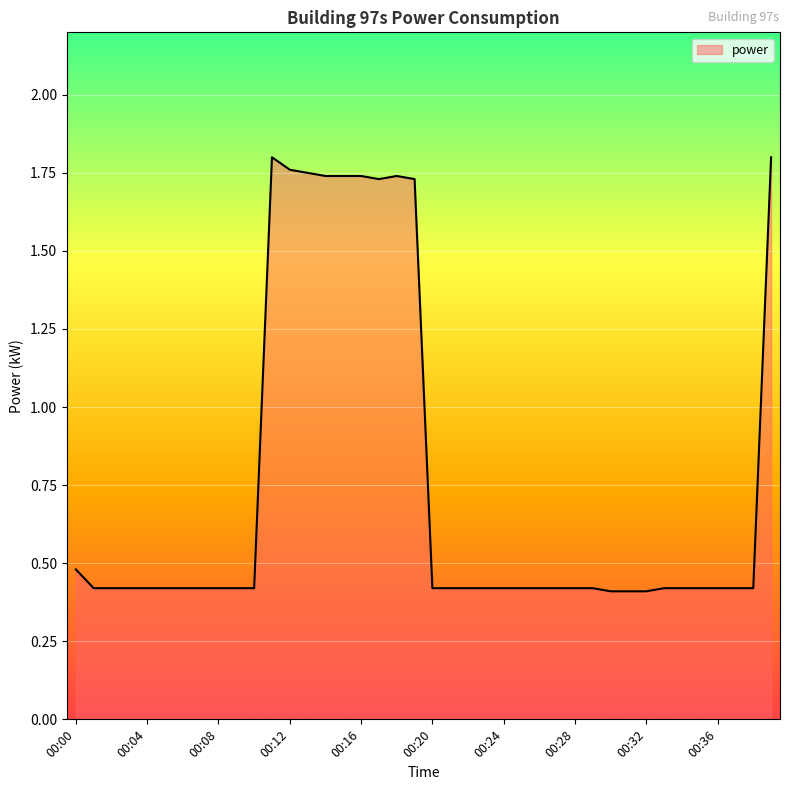

What is the difference between the maximum and minimum values?

1.4